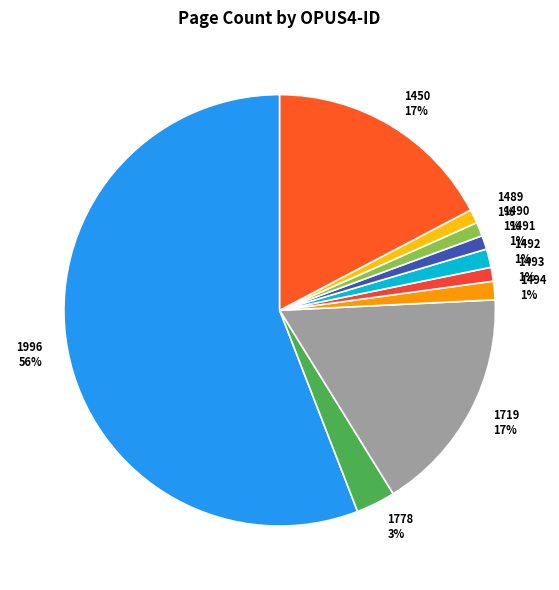

What is the largest slice in the pie chart?

1996